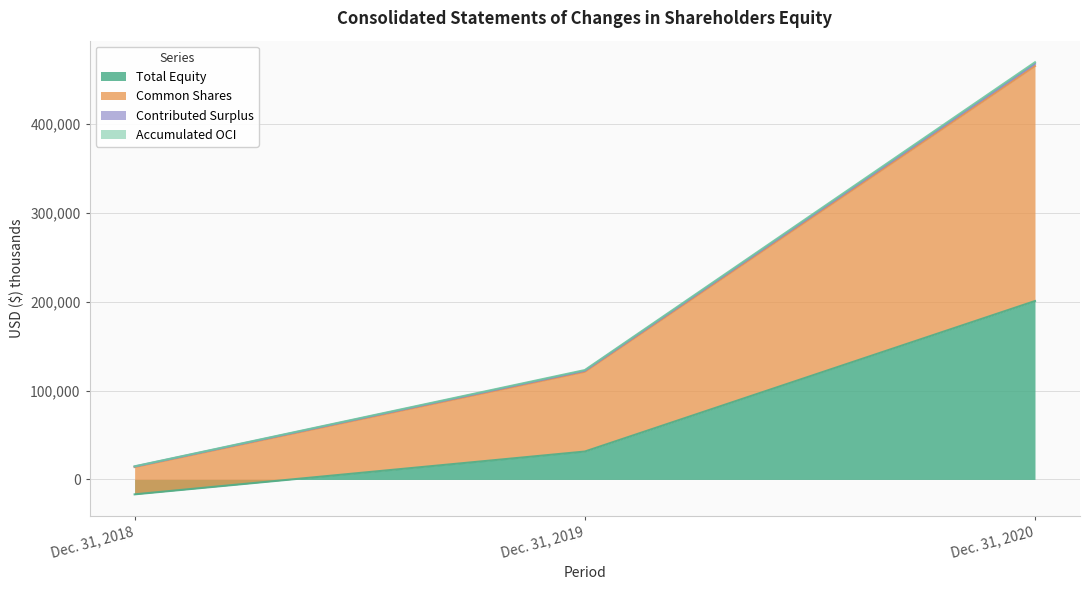

At how many categories does at least one series exceed 468716?

1